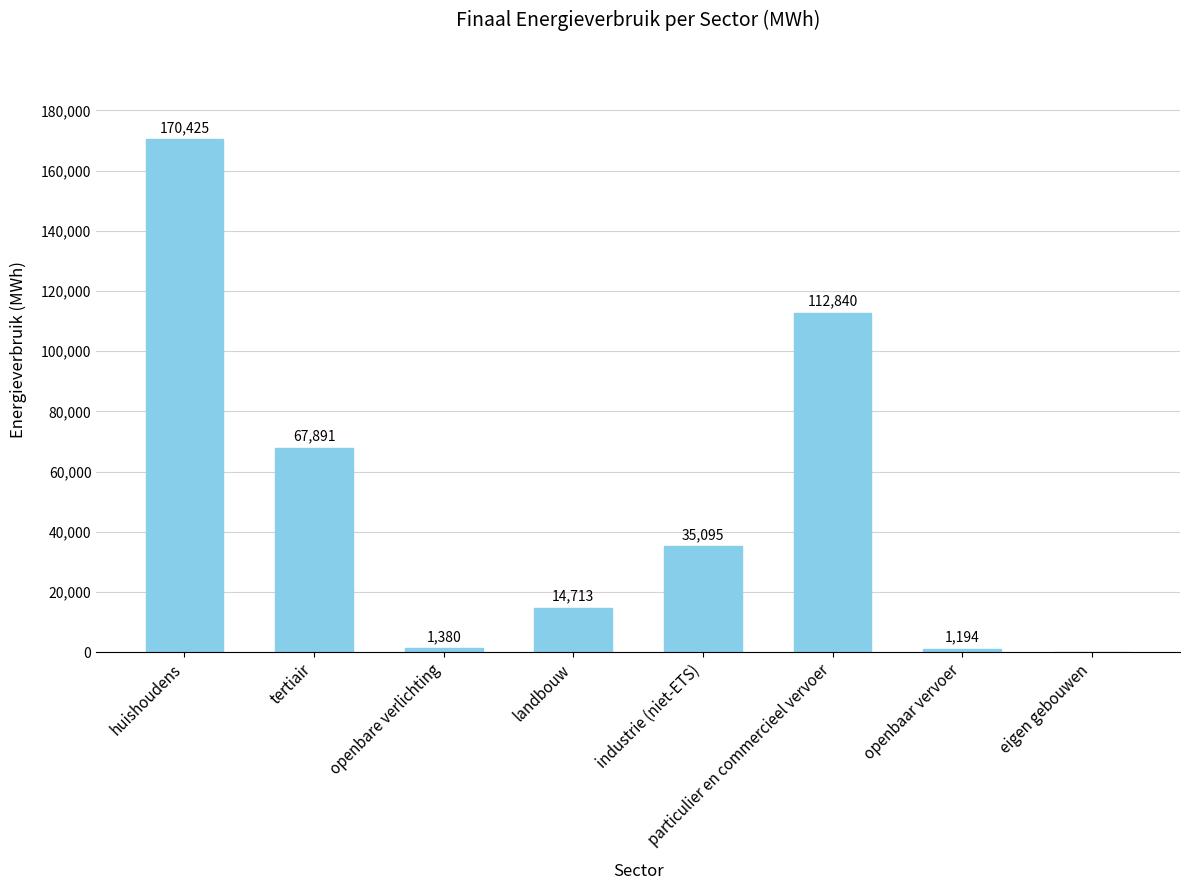

What is the greatest value displayed?

170425.3